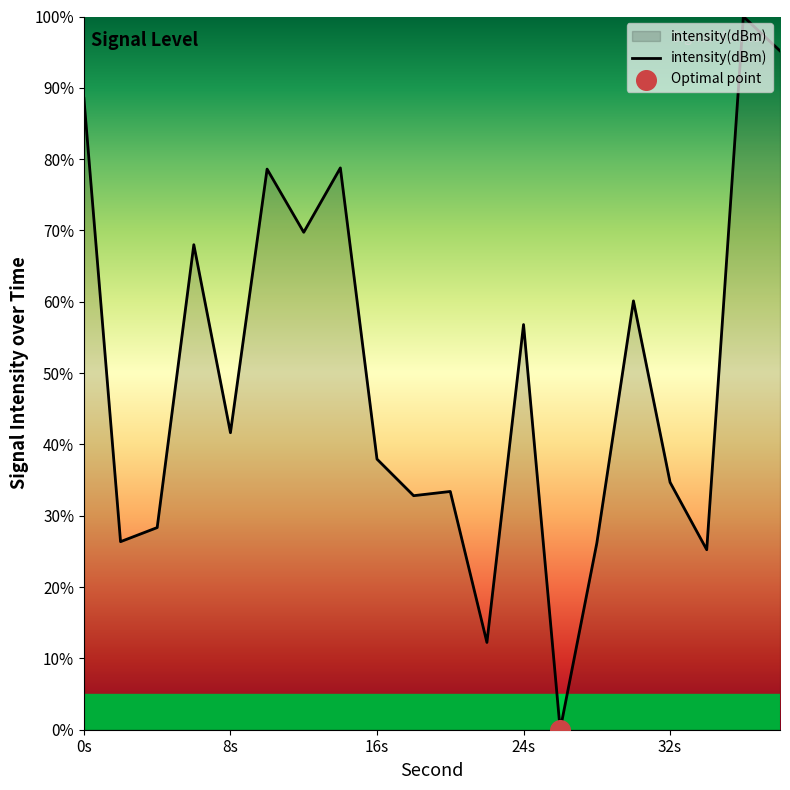

What is the greatest value displayed?

100.0